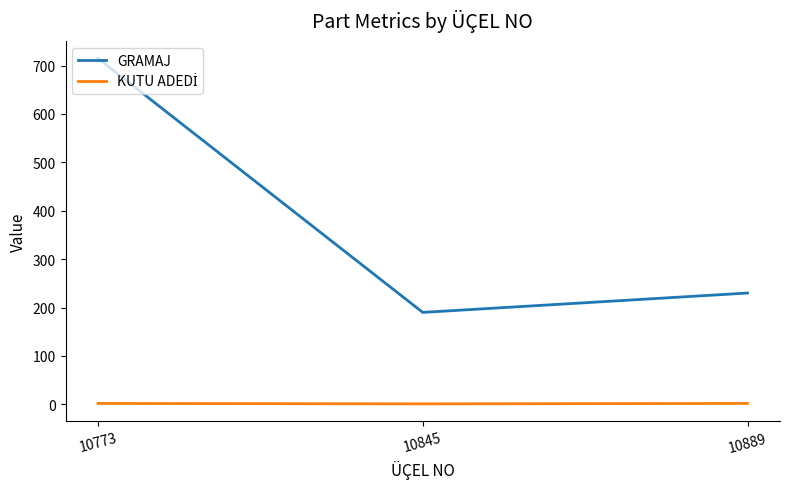

What is the greatest value displayed?

715